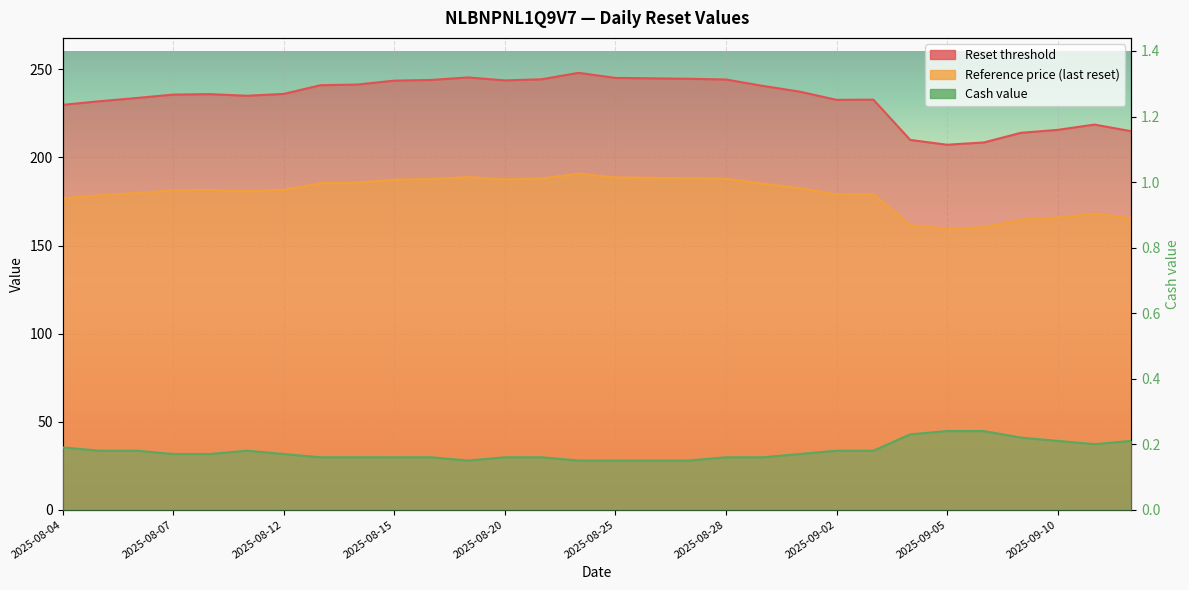

What is the label of the 5th point from the right?

2025-09-08